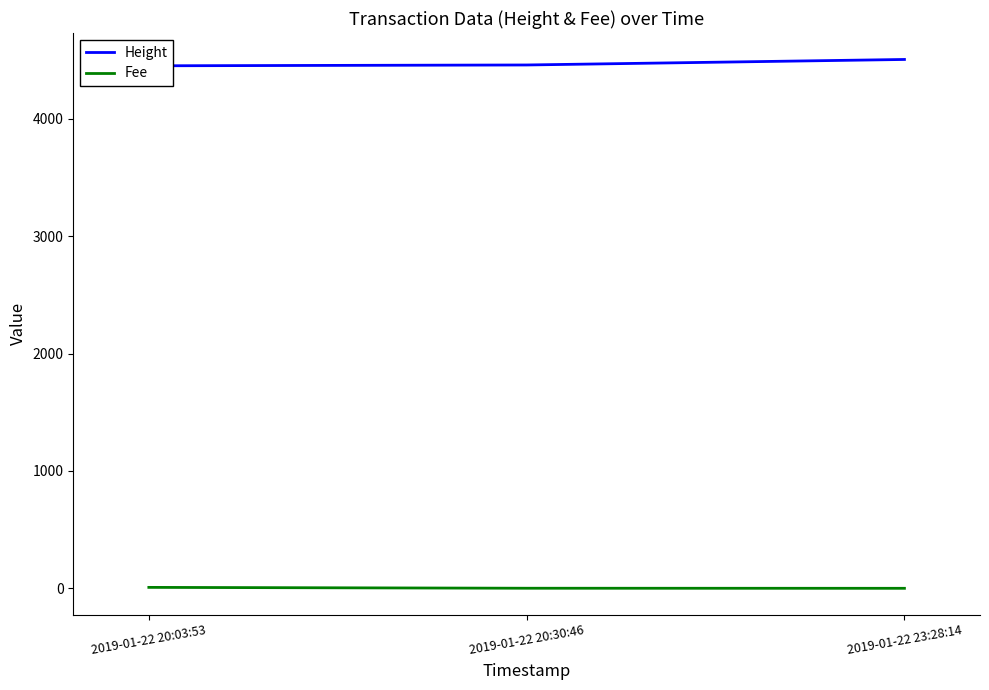

What is the highest value of the Height series?

4506.0